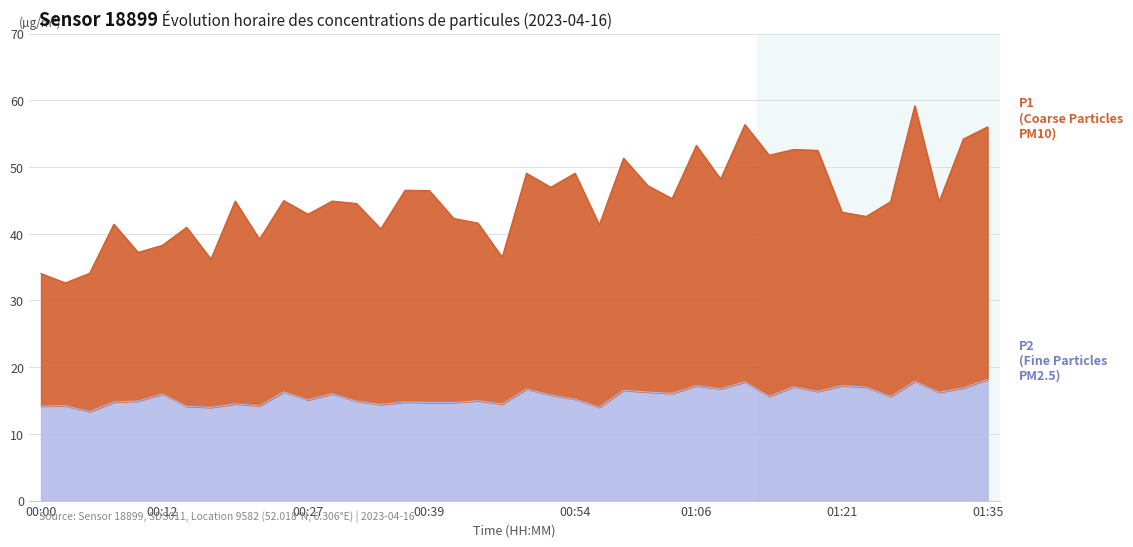

What is the difference between the maximum and second lowest values in the P1 series?

25.2